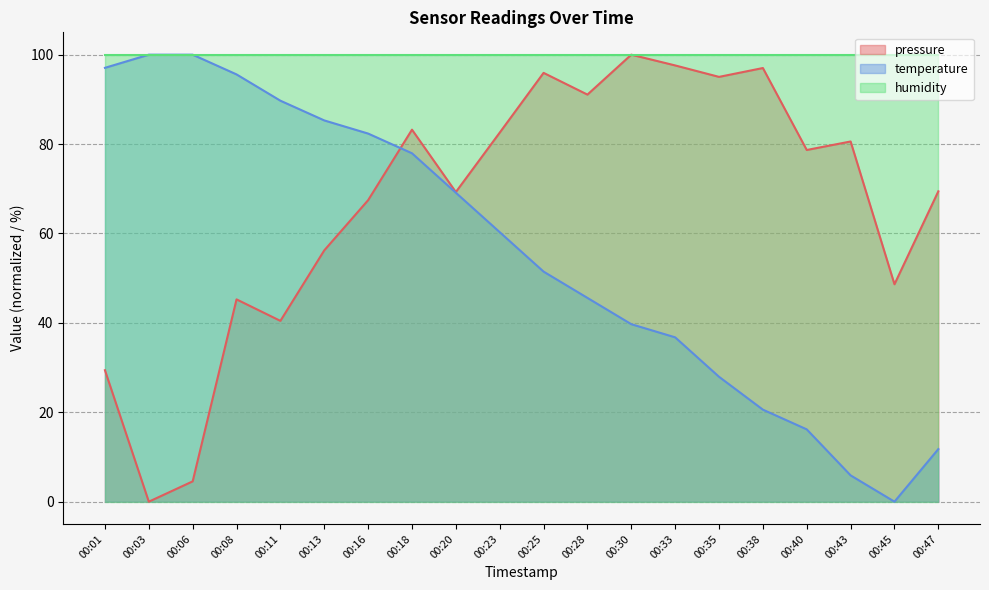

How many data points in pressure are less than 78?

10